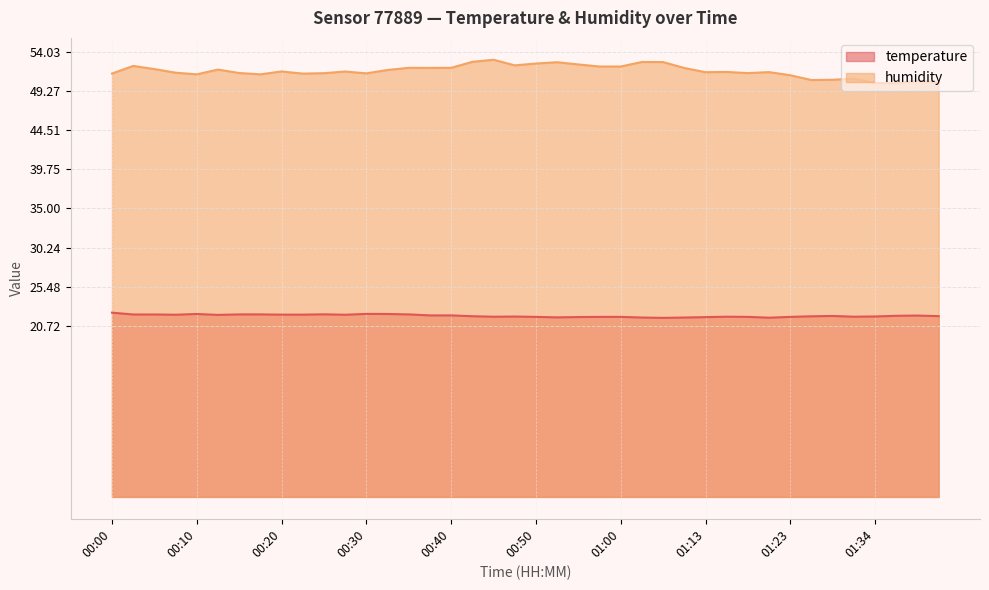

What position from the left is 01:36?

38